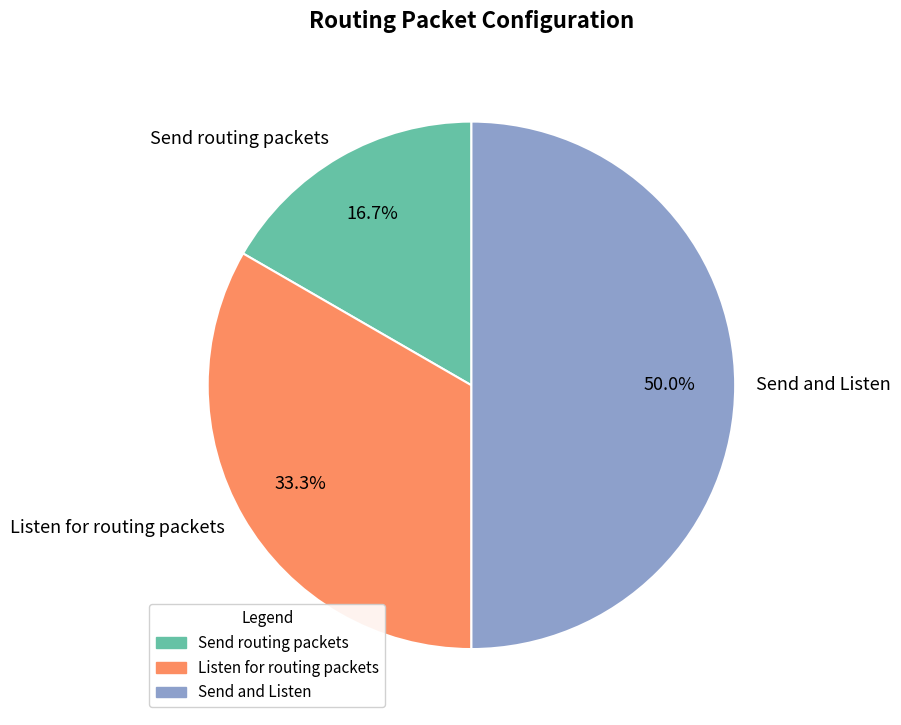

Approximately how many times larger is the value at Send and Listen compared to Listen for routing packets?

1.5